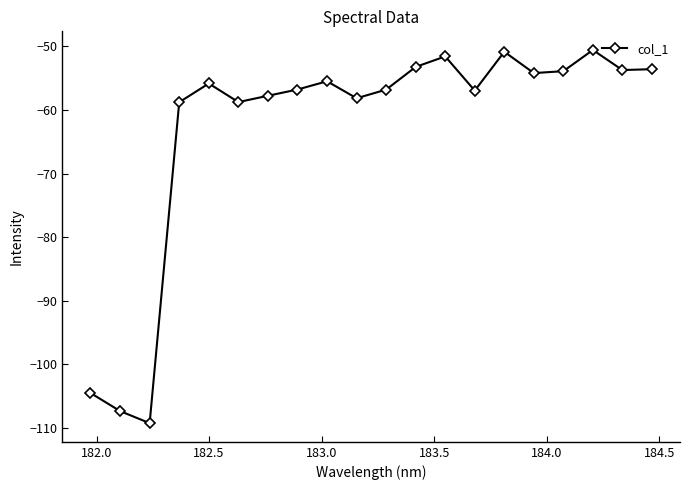

What is the greatest value displayed?

-50.6